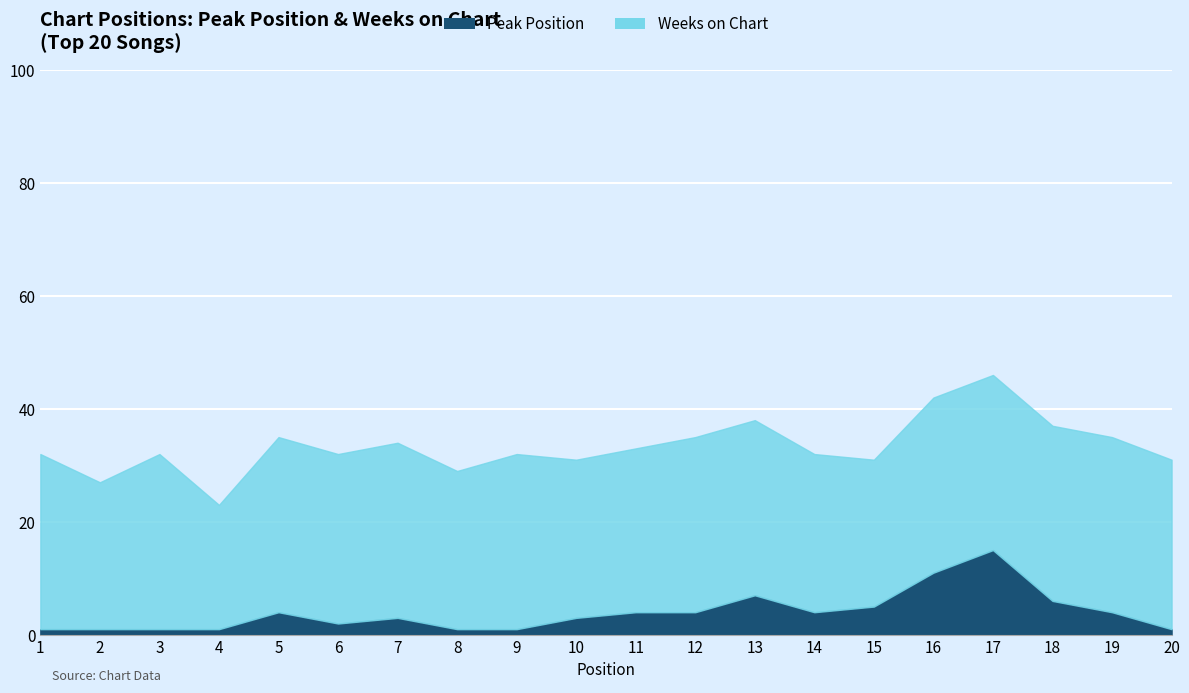

What are all the series names shown in the legend?

Peak Position, Weeks on Chart